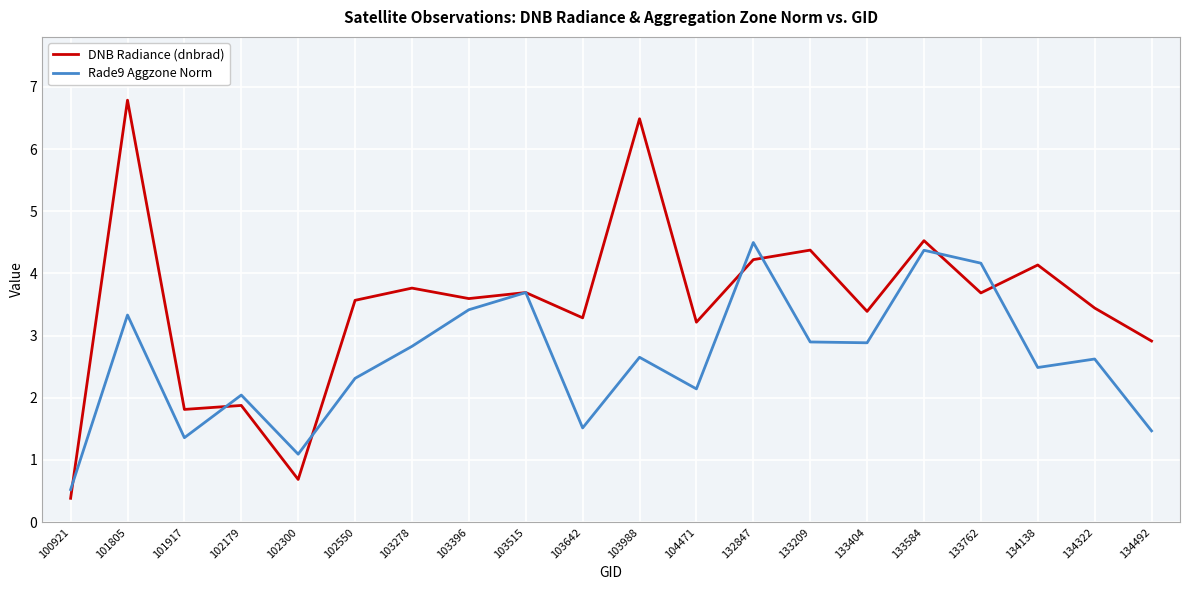

What value does the DNB Radiance (dnbrad) series have at 134492?

2.9